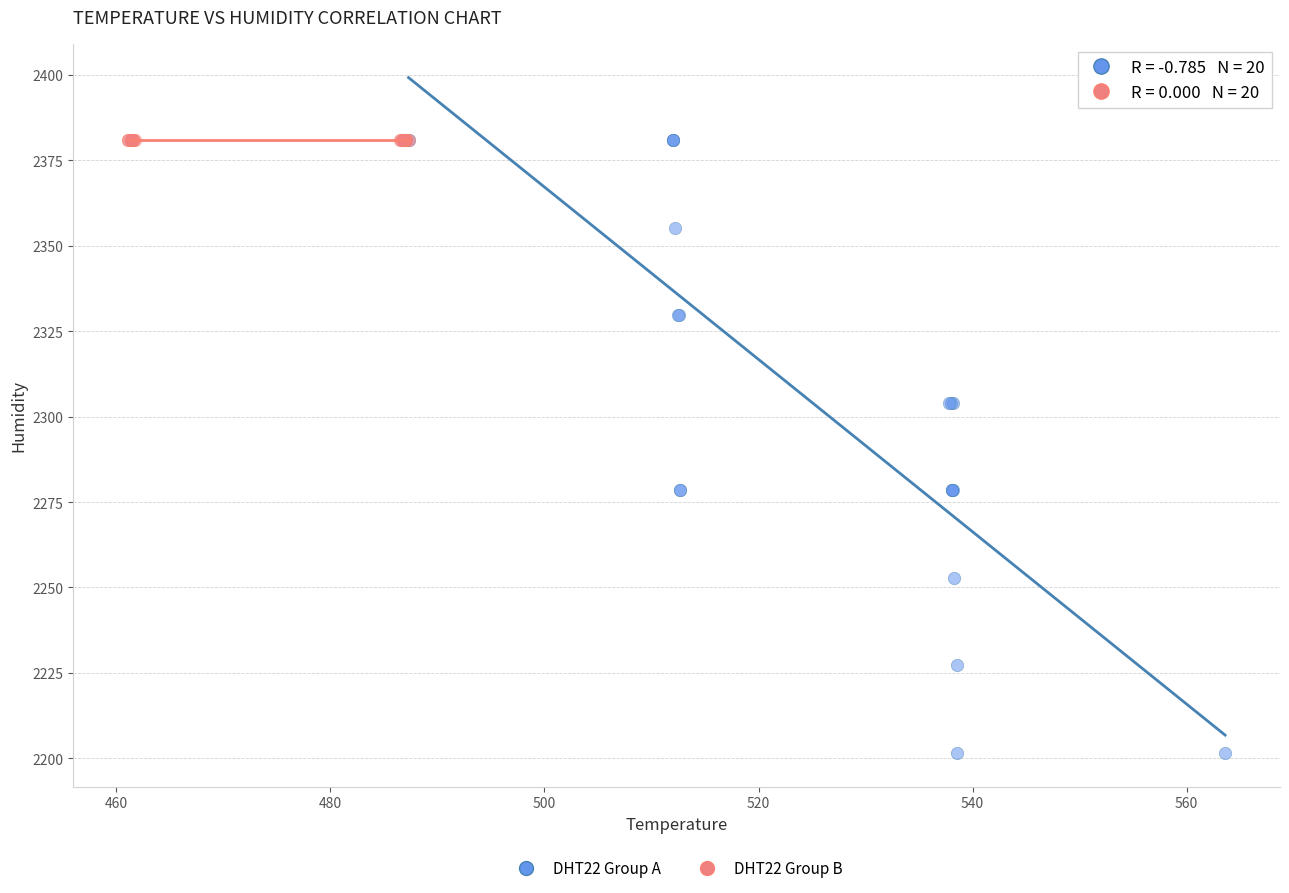

What are all the series names shown in the legend?

DHT22 Group A, DHT22 Group B